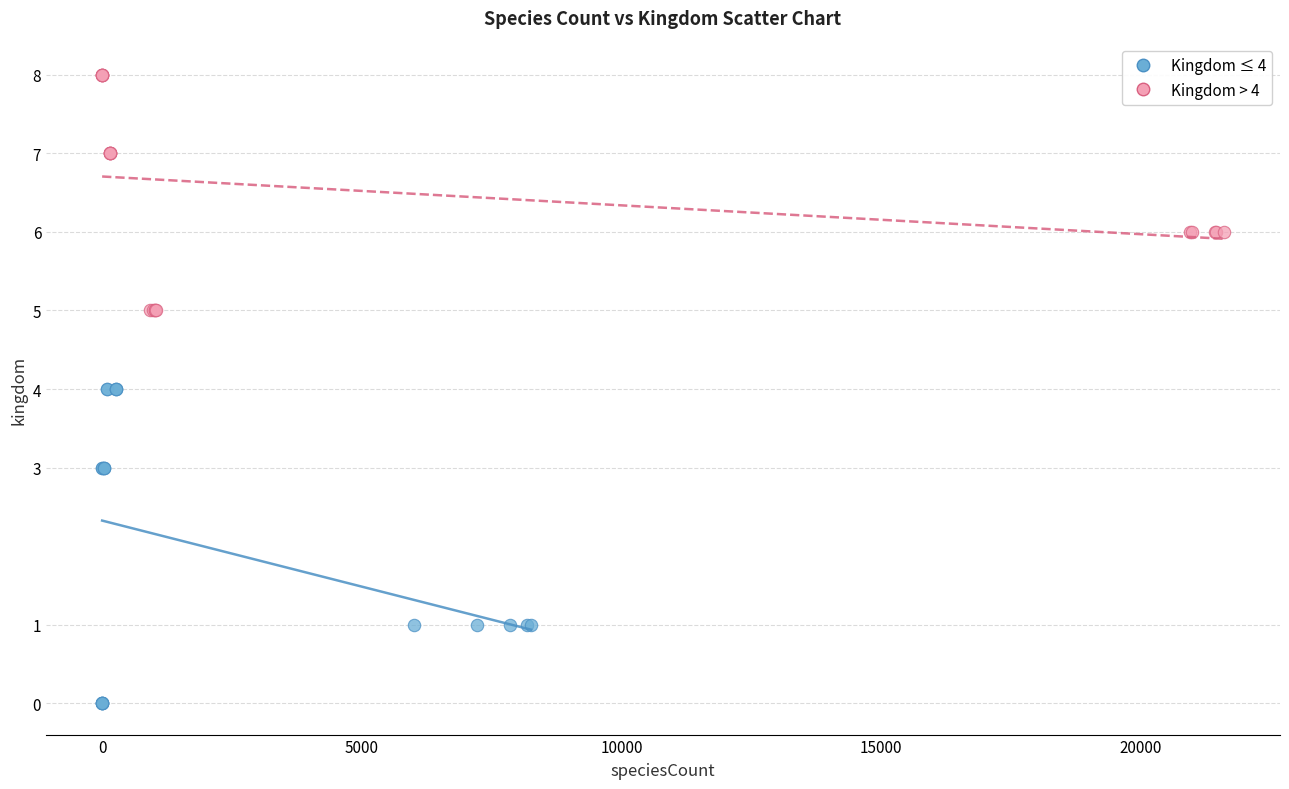

What are all the series names shown in the legend?

Kingdom ≤ 4, Kingdom > 4